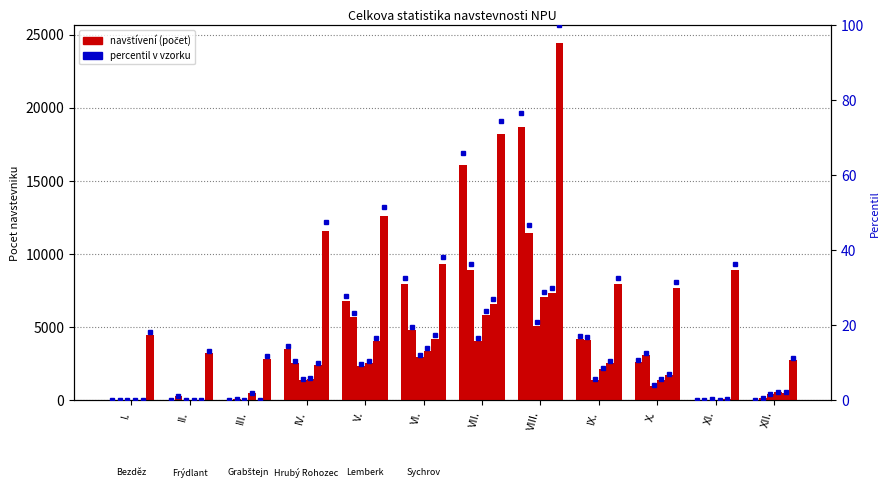

At how many categories does at least one series exceed 23088?

1